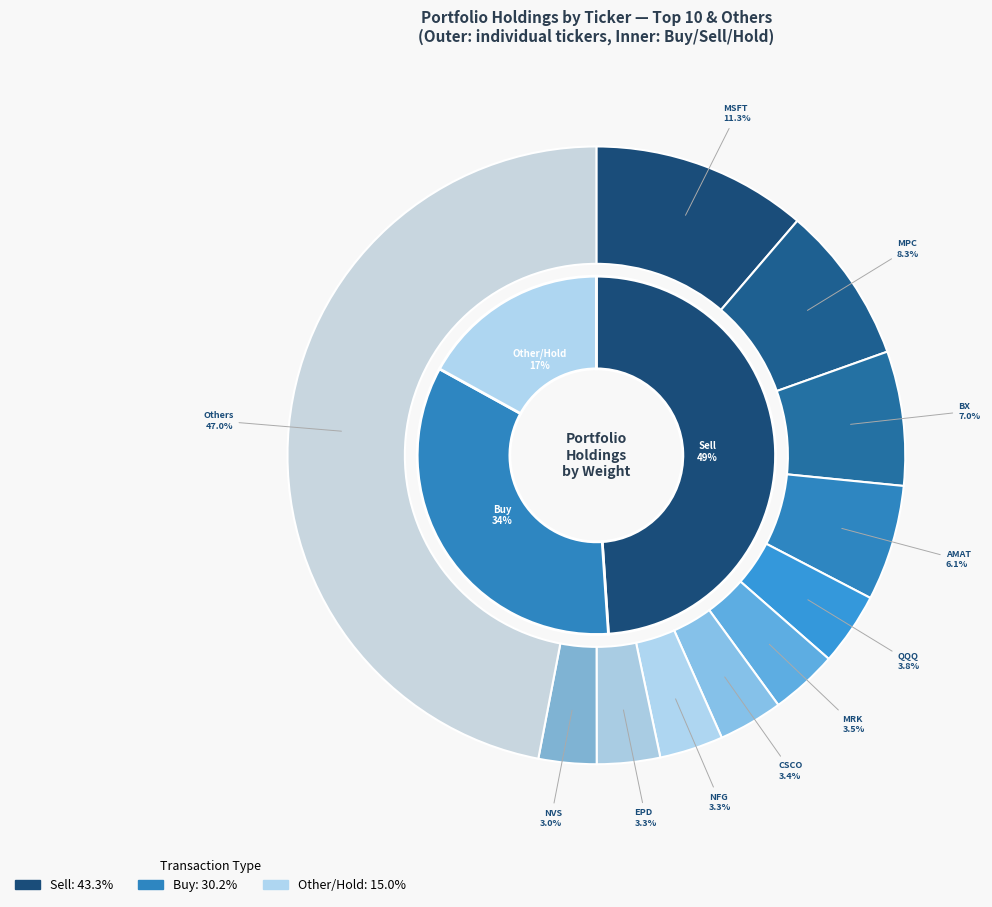

Combined, do ENB and AMAT account for over 50%?

No